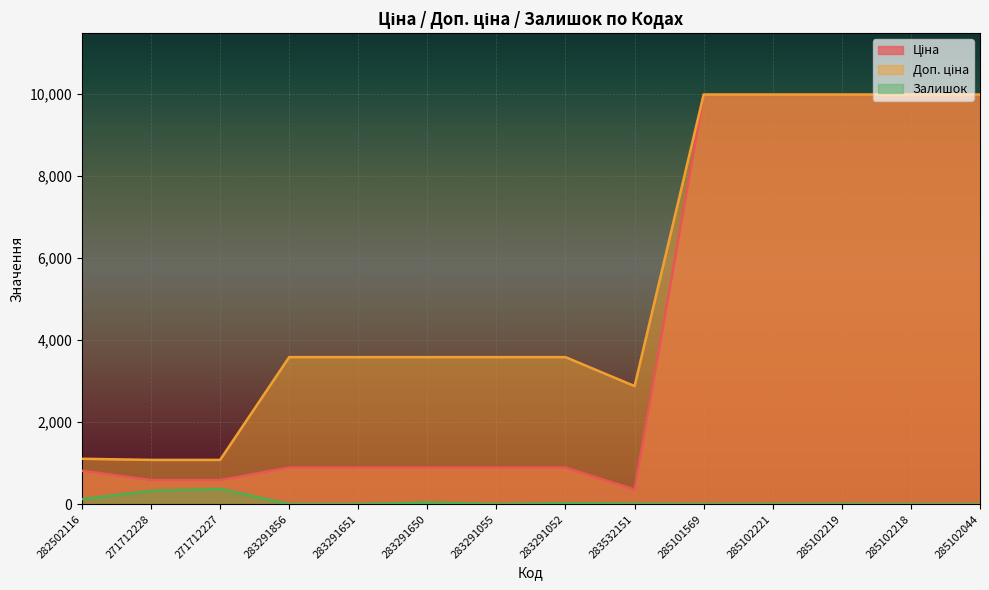

The Залишок series shows 27.0 at 283291052. True or false?

True